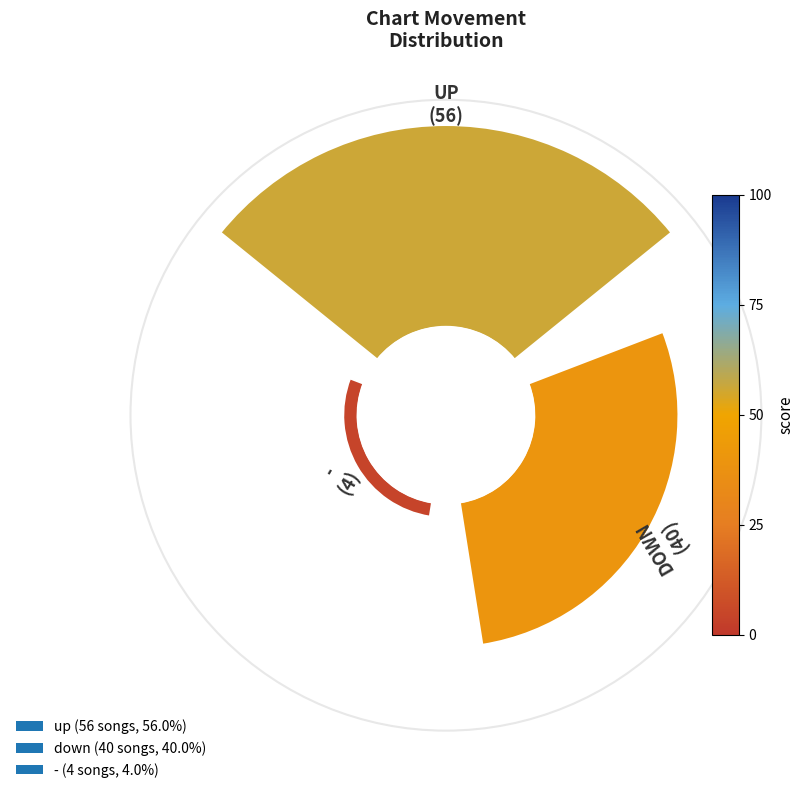

To the nearest percent, what is the difference between the largest and smallest slice percentages?

52%